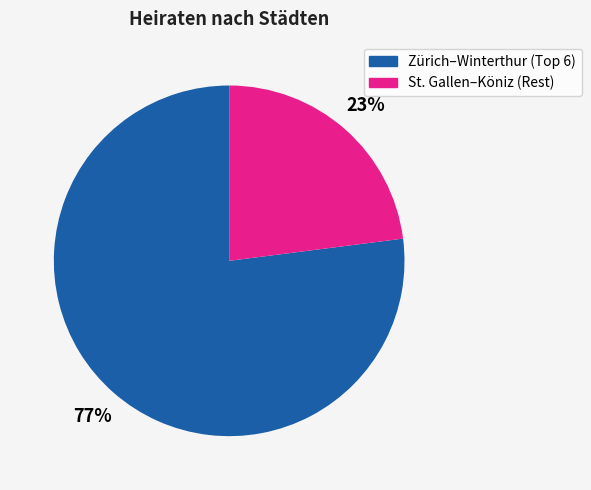

Is there any slice that represents more than half of the pie?

Yes